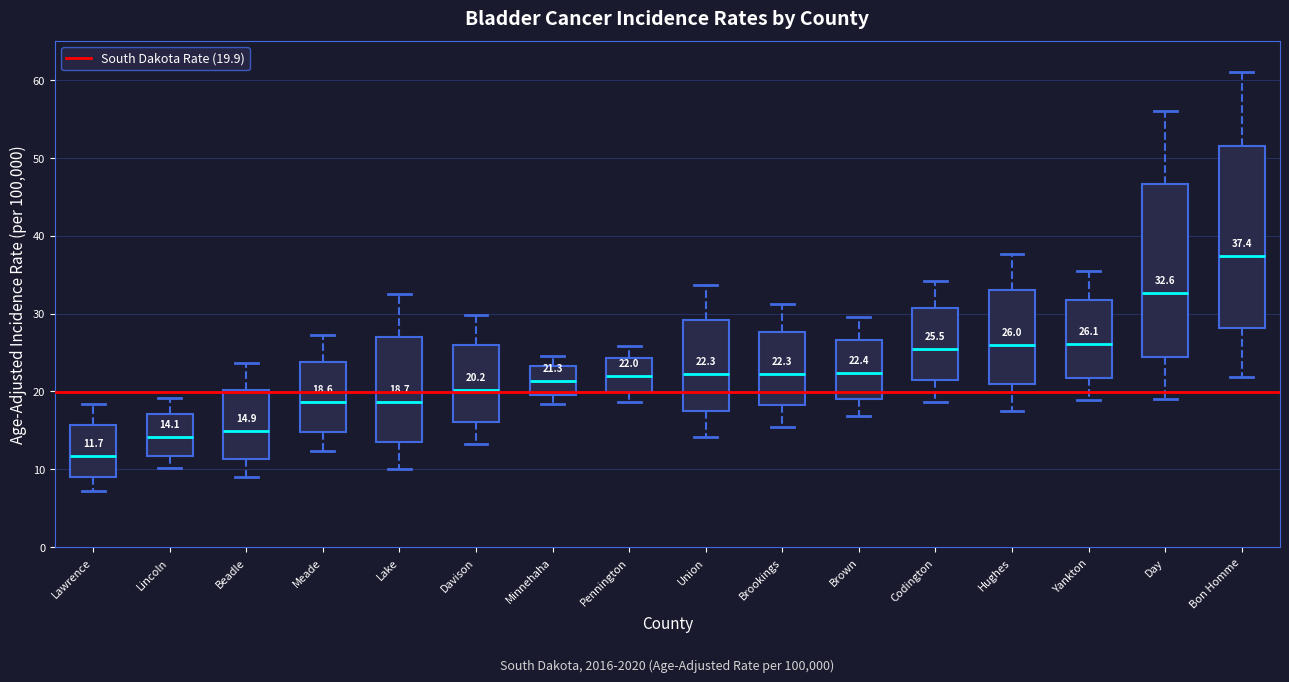

Which box's median line is the lowest?

Lawrence